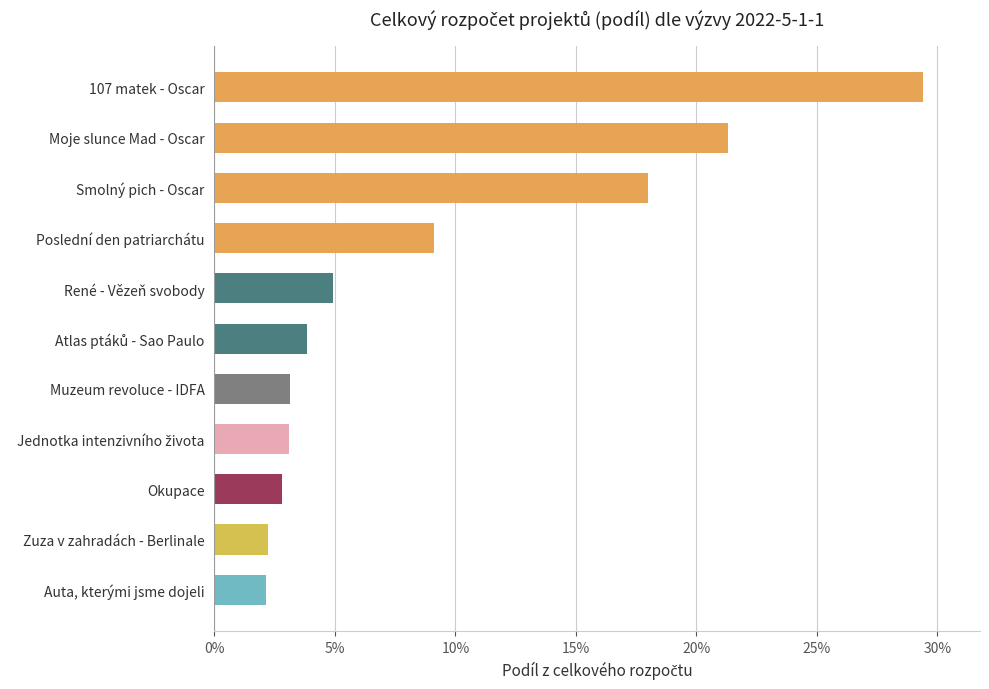

The value at Okupace is 2.8. True or false?

True